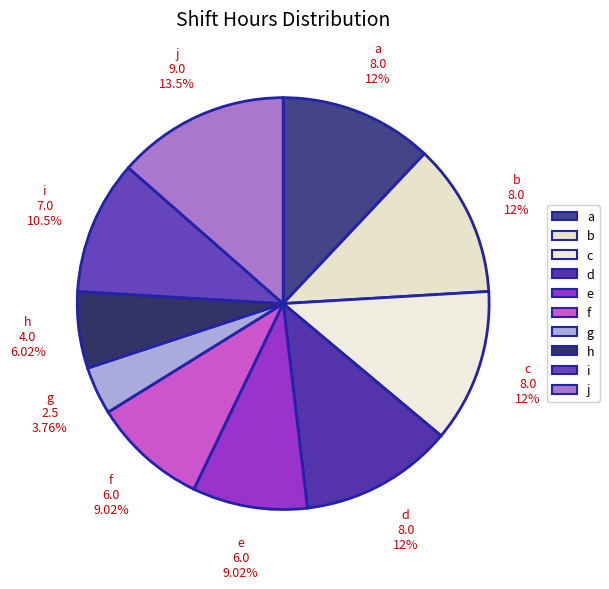

Rank the categories by value from highest to lowest.

j, a, b, c, d, i, e, f, h, g